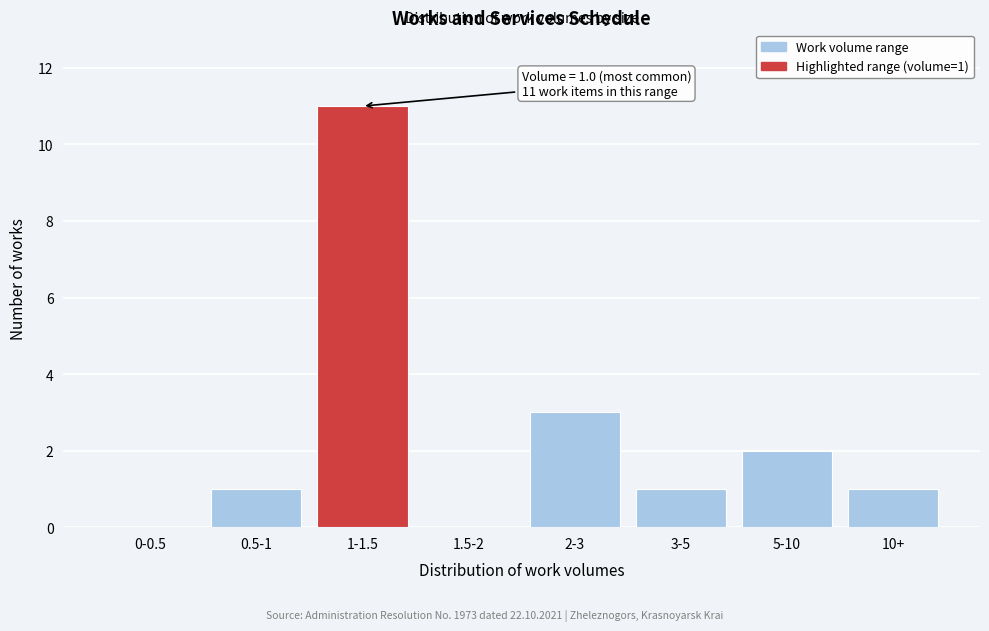

Reading left to right, list all the values displayed in this chart.

0-0.5=0	0.5-1=1	1-1.5=11	1.5-2=0	2-3=3	3-5=1	5-10=2	10+=1